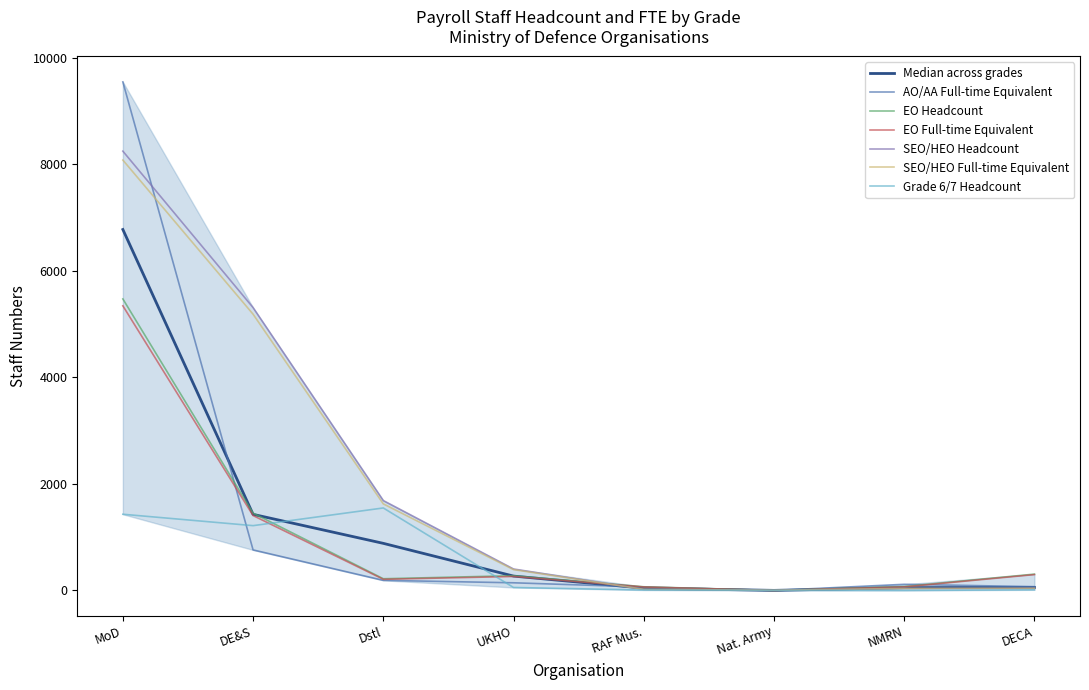

Reading right to left, what are all the values shown in this chart?

AO/AA Full-time Equivalent: 71.3	115.3	0.0	64.6	143.9	189.6	761.0	9549.1
EO Headcount: 307.0	73.0	0.0	69.0	277.0	220.0	1452.0	5474.0
EO Full-time Equivalent: 298.0	66.9	0.0	65.5	262.4	209.5	1406.1	5344.7
SEO/HEO Headcount: 41.0	38.0	3.0	22.0	403.0	1688.0	5311.0	8249.0
SEO/HEO Full-time Equivalent: 41.0	37.4	3.0	21.6	391.0	1625.3	5187.4	8081.5
Grade 6/7 Headcount: 12.0	0.0	3.0	8.0	56.0	1549.0	1217.0	1431.0